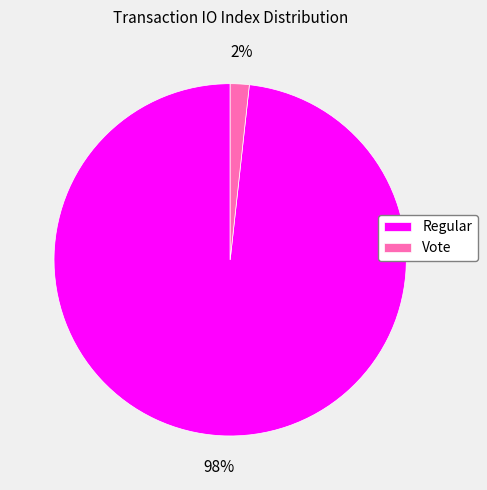

What is the majority slice?

Regular